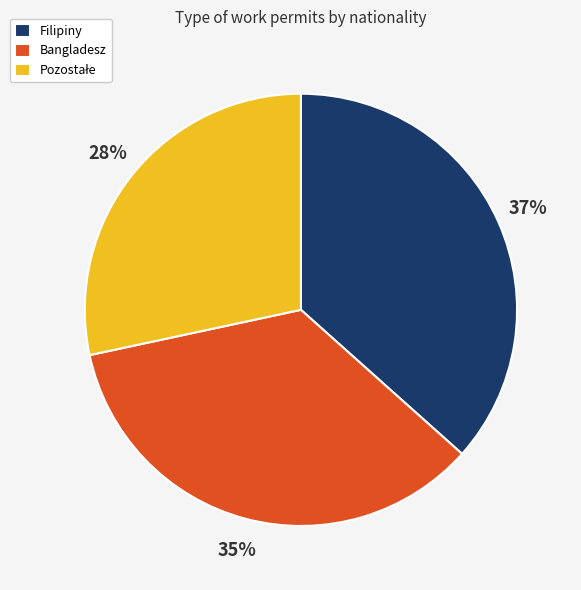

True or false: Filipiny accounts for 37% of the total.

True